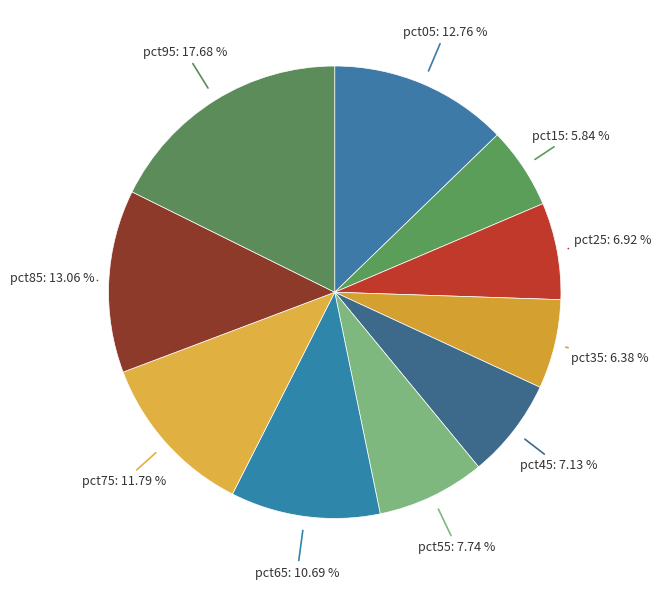

How many slices are in this pie chart?

10